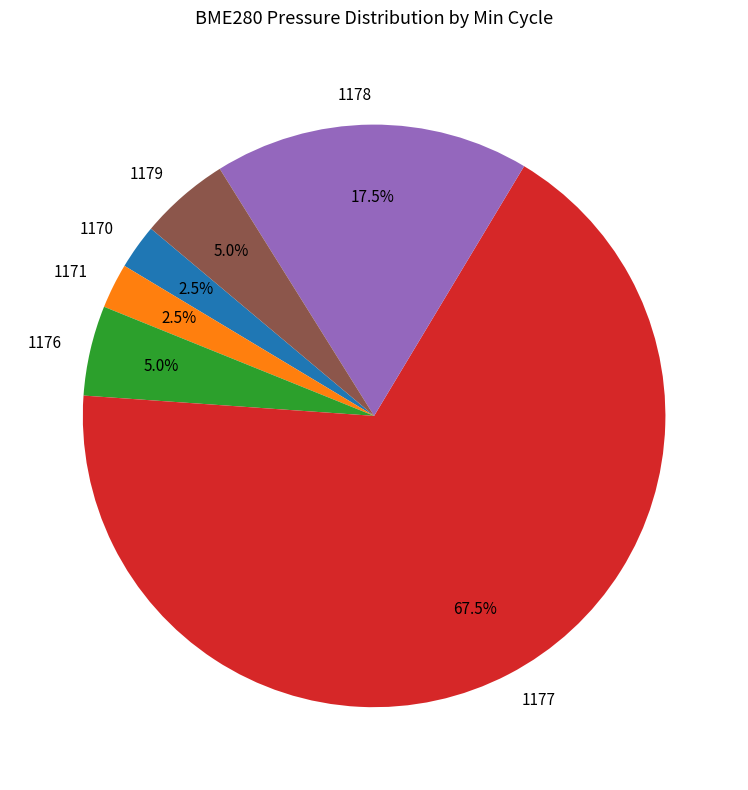

What is the largest slice in the pie chart?

1177